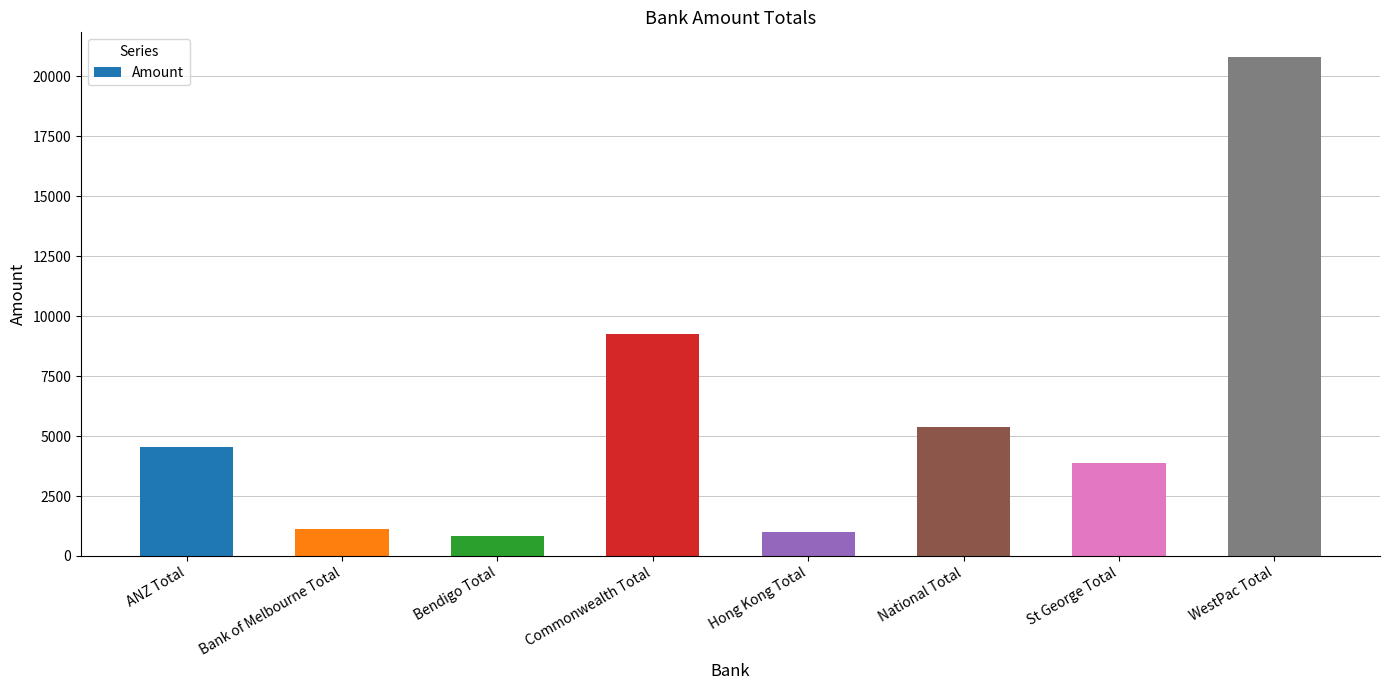

What is the difference between the values at National Total and Bendigo Total?

4540.0